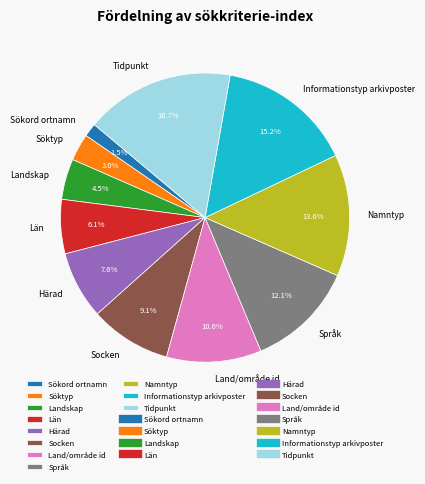

Does Härad account for over 50% of the chart?

No